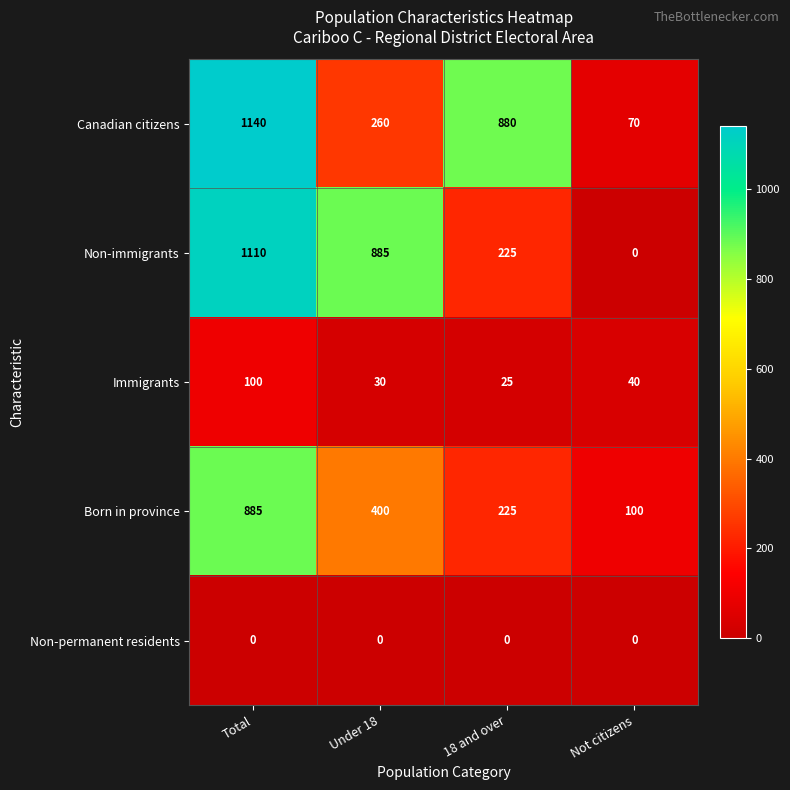

What is the total value across all series at 18 and over?

1355